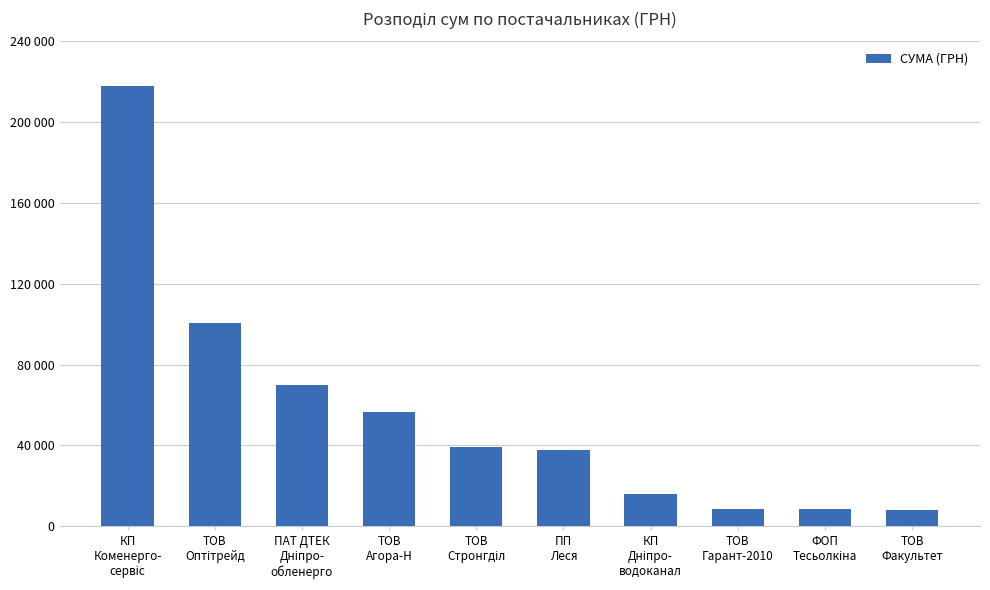

What is the maximum value shown in the chart?

217917.7